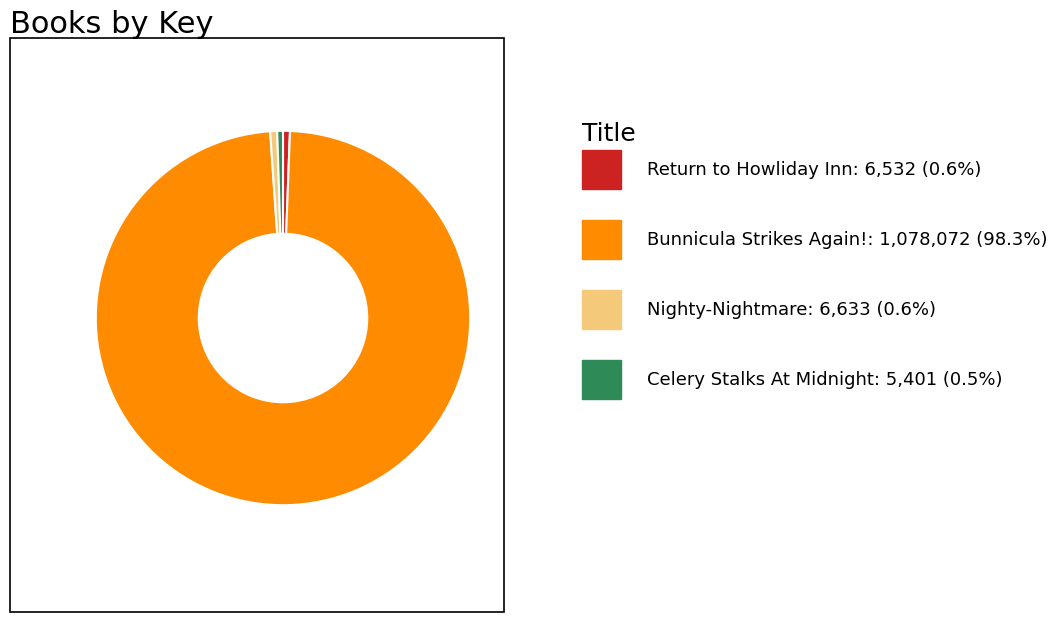

Is there a majority slice in this chart?

Yes